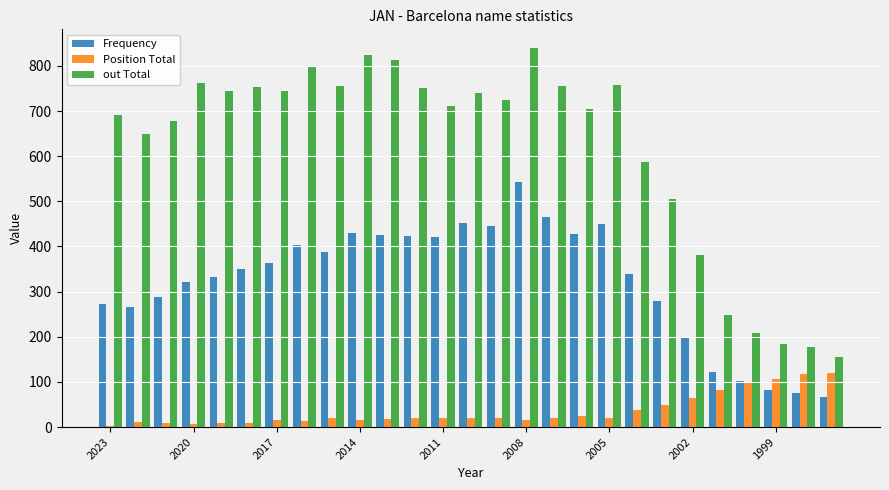

Which series has the largest total across all categories?

out Total